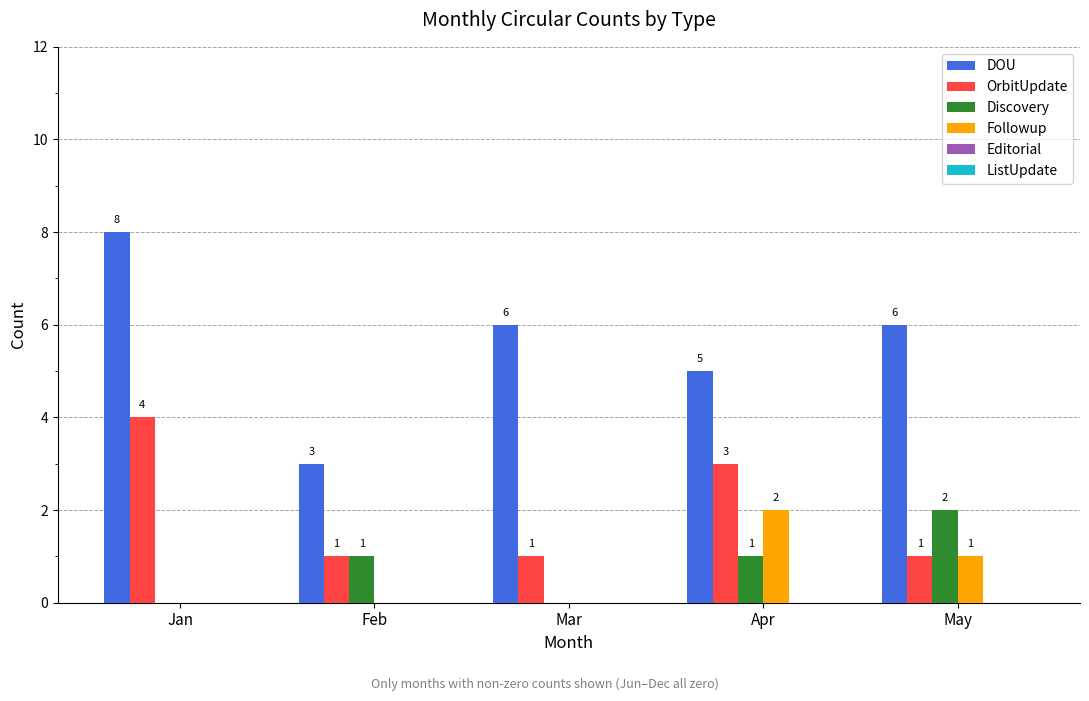

Reading left to right, extract all data points from this chart.

DOU: Jan=8	Feb=3	Mar=6	Apr=5	May=6
OrbitUpdate: Jan=4	Feb=1	Mar=1	Apr=3	May=1
Discovery: Jan=0	Feb=1	Mar=0	Apr=1	May=2
Followup: Jan=0	Feb=0	Mar=0	Apr=2	May=1